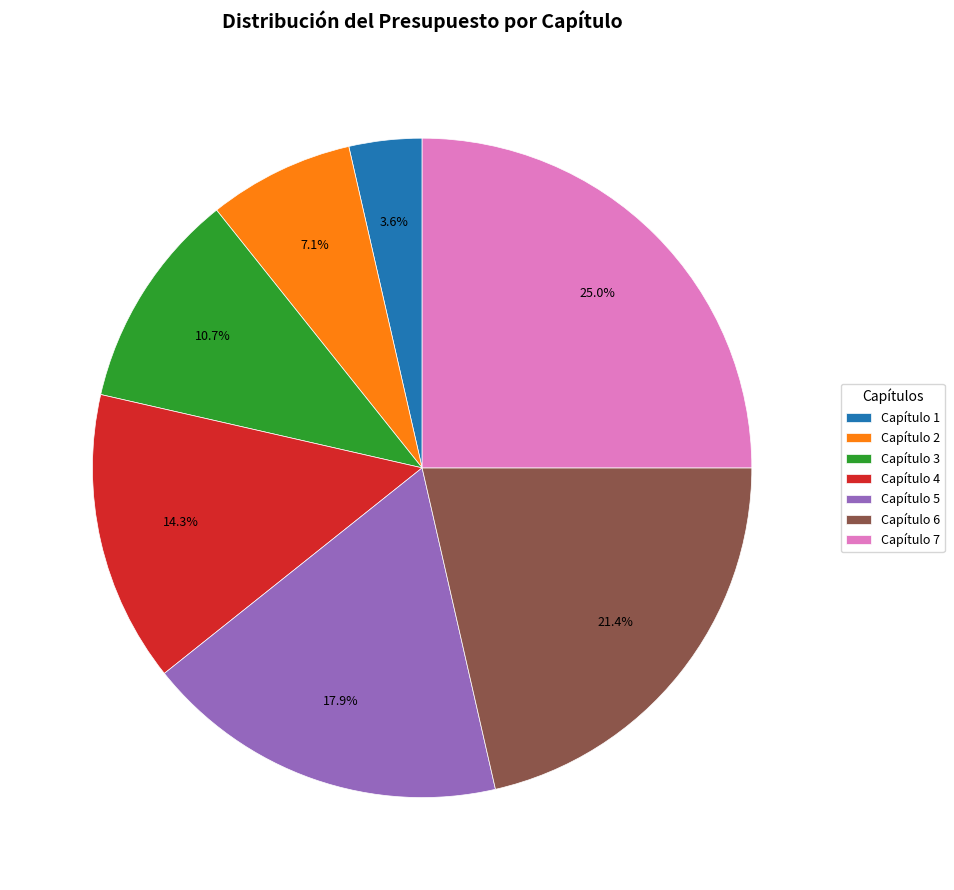

Which slice is the largest?

Capítulo 7